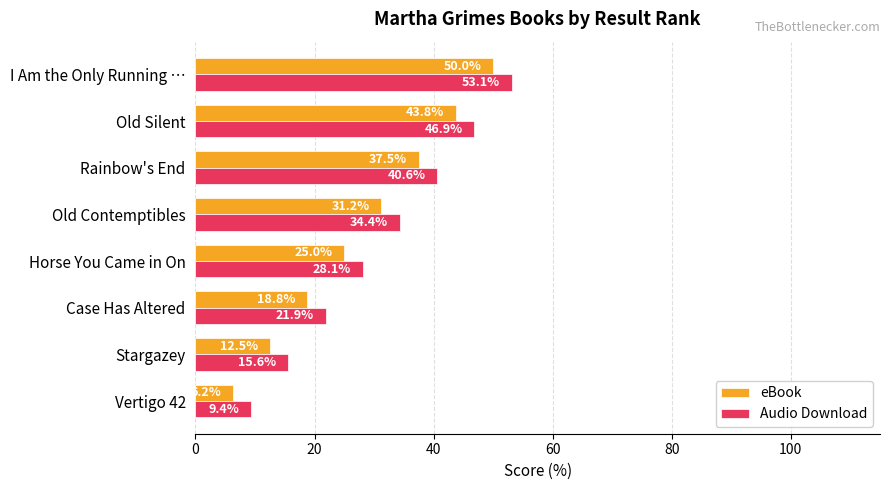

Count the number of categories in the chart.

8